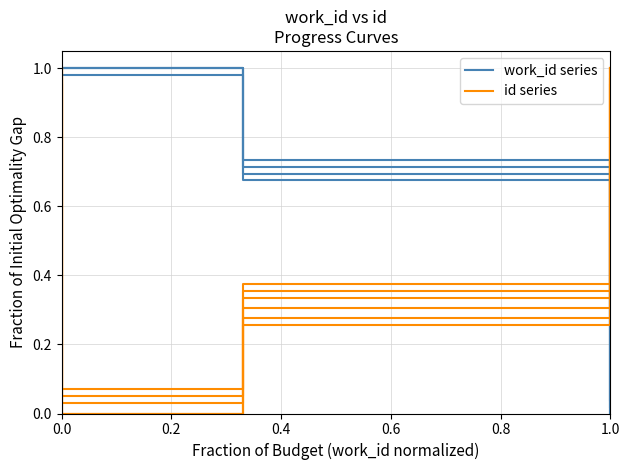

What is the highest value of the work_id series series?

1.0